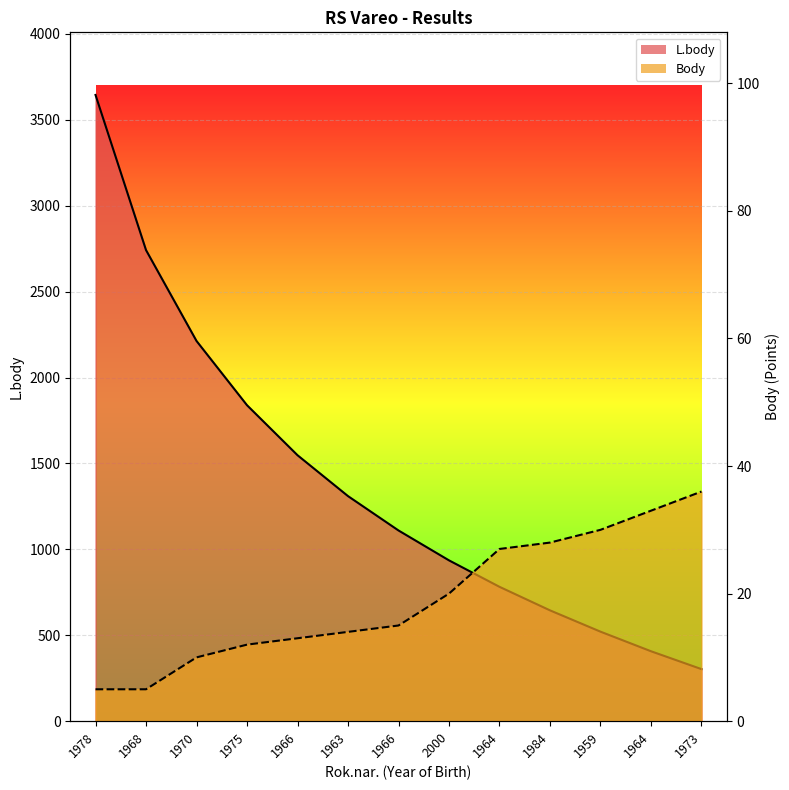

What value does the L.body series have at 1978, to the nearest 50?

3650